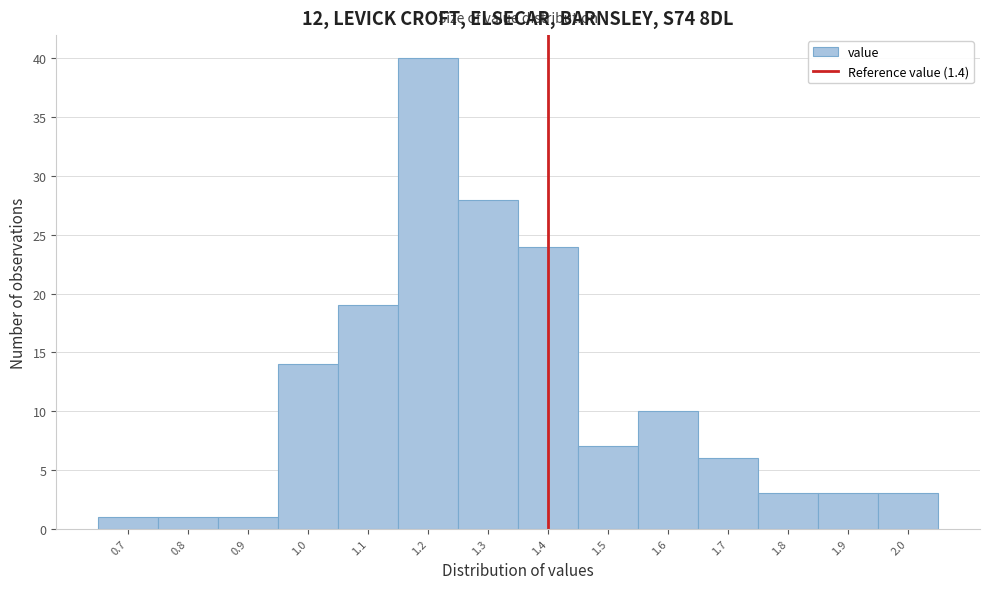

Reading left to right, list every bar in this chart as the range it spans on the x-axis followed by its height. The values are not printed on the chart, so give them approximately, as read against the axis.

0.65 to 0.75: 1
0.75 to 0.85: 1
0.85 to 0.95: 1
0.95 to 1.05: 14
1.05 to 1.15: 19
1.15 to 1.25: 40
1.25 to 1.35: 28
1.35 to 1.45: 24
1.45 to 1.55: 7
1.55 to 1.65: 10
1.65 to 1.75: 6
1.75 to 1.85: 3
1.85 to 1.95: 3
1.95 to 2.05: 3